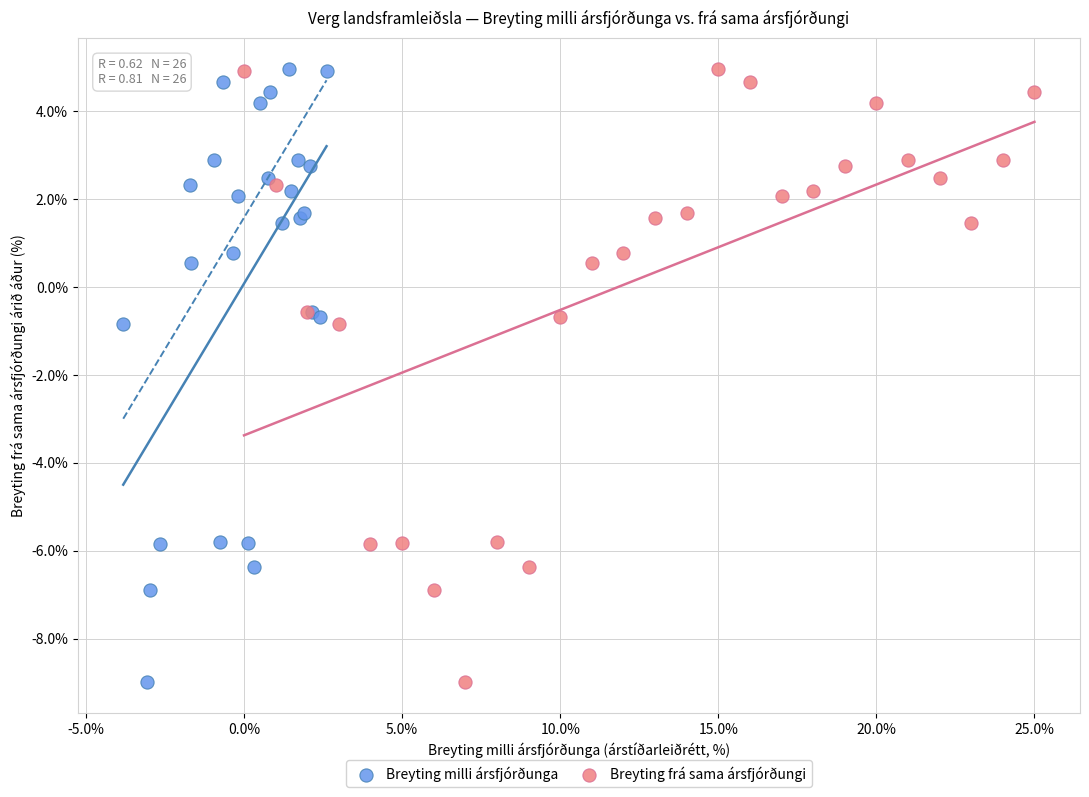

What are all the series names shown in the legend?

Breyting milli ársfjórðunga, Breyting frá sama ársfjórðungi